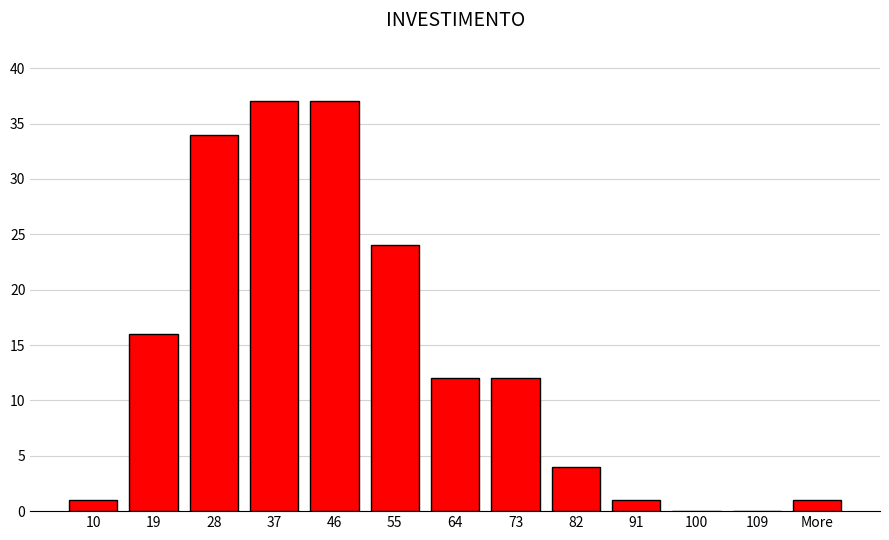

Reading left to right, what are all the values shown in this chart?

10=1	19=16	28=34	37=37	46=37	55=24	64=12	73=12	82=4	91=1	100=0	109=0	More=1